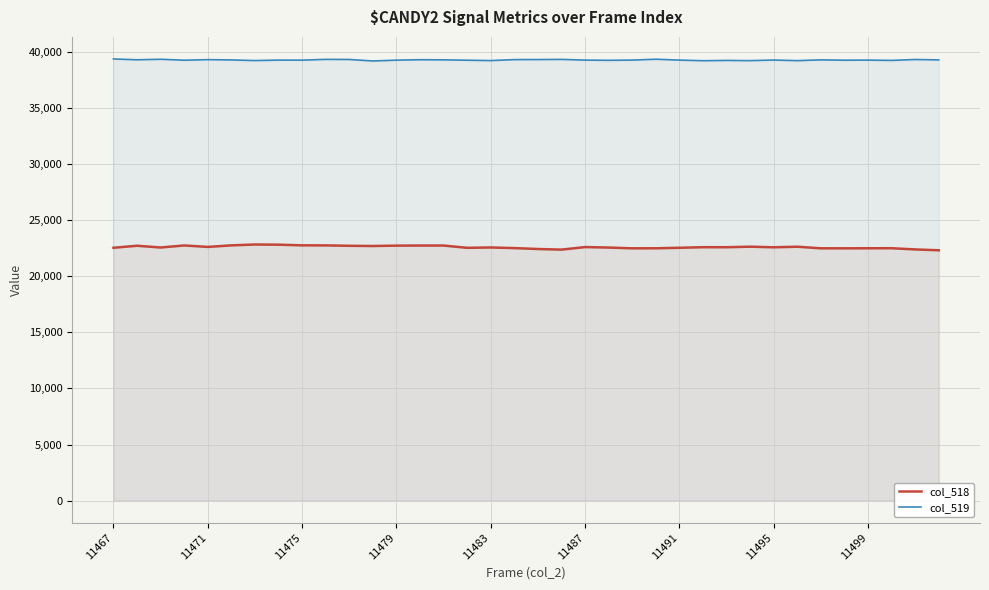

What is the maximum value shown in the chart?

39359